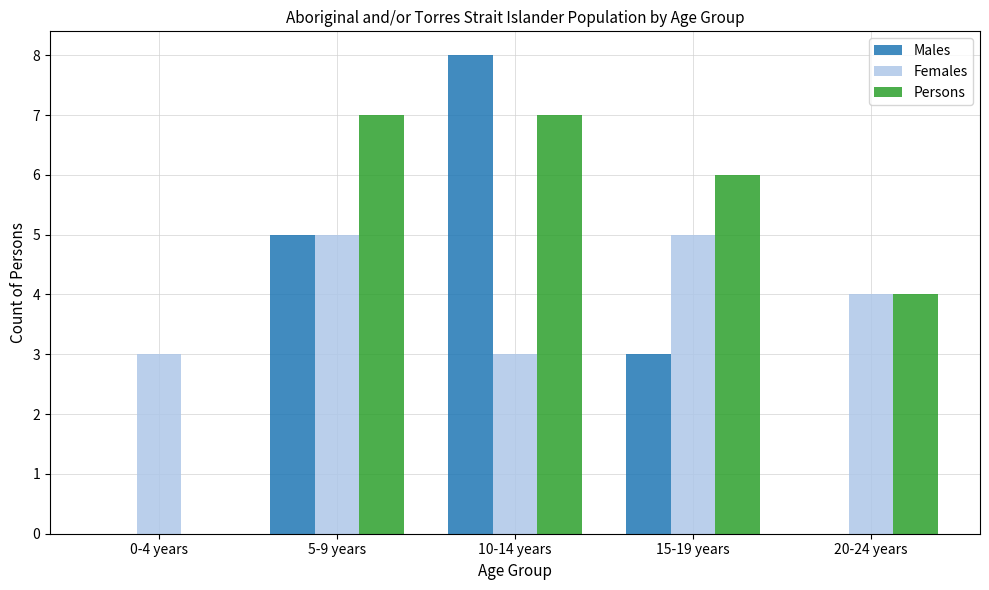

How many groups of bars are there?

5